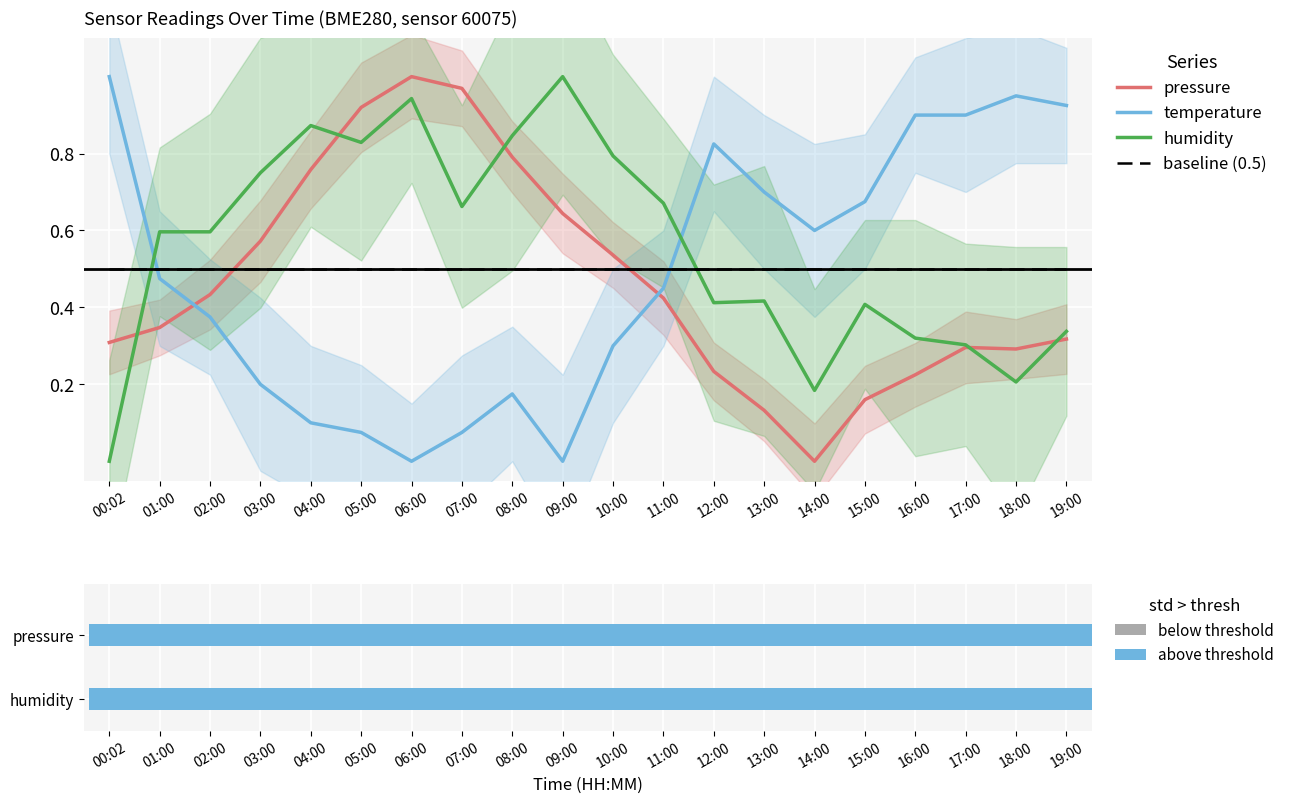

Reading left to right, extract all data points from this chart.

pressure: 0.3	0.3	0.4	0.6	0.8	0.9	1.0	1.0	0.8	0.6	0.5	0.4	0.2	0.1	0.0	0.2	0.2	0.3	0.3	0.3
temperature: 1.0	0.5	0.4	0.2	0.1	0.1	0.0	0.1	0.2	0.0	0.3	0.5	0.8	0.7	0.6	0.7	0.9	0.9	0.9	0.9
humidity: 0.0	0.6	0.6	0.8	0.9	0.8	0.9	0.7	0.8	1.0	0.8	0.7	0.4	0.4	0.2	0.4	0.3	0.3	0.2	0.3
baseline (0.5): 0.5	0.5	0.5	0.5	0.5	0.5	0.5	0.5	0.5	0.5	0.5	0.5	0.5	0.5	0.5	0.5	0.5	0.5	0.5	0.5